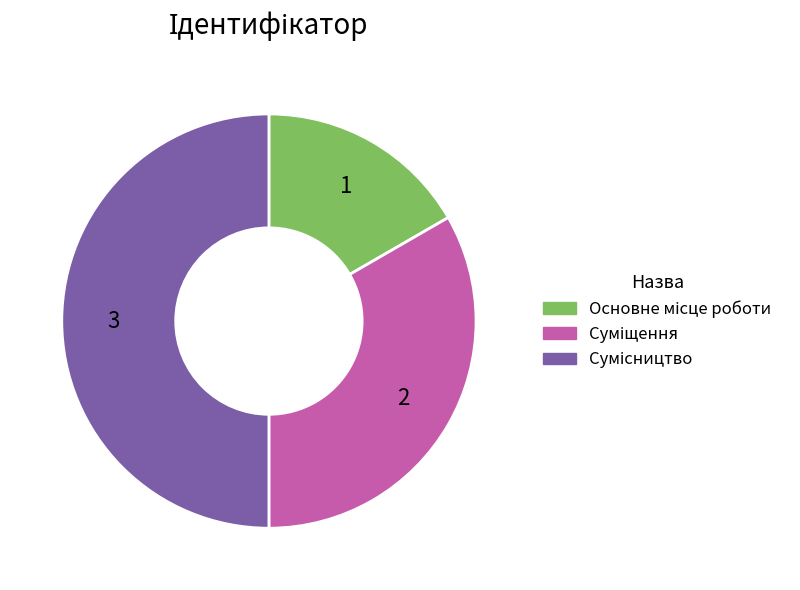

What percentage is the Суміщення slice, to the nearest percent?

33%